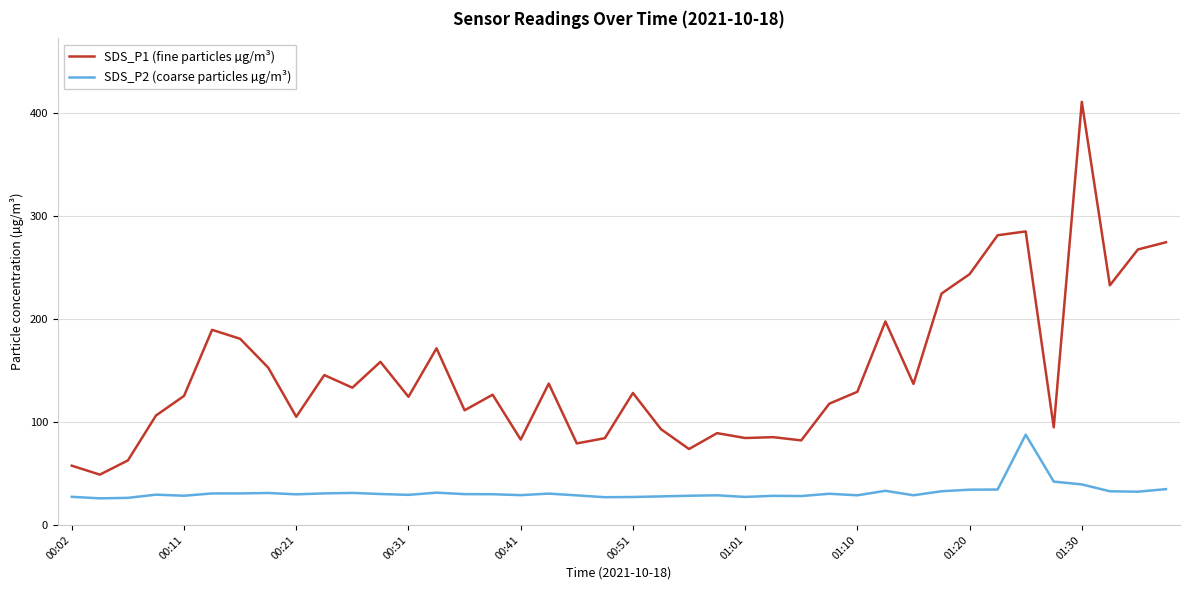

True or false: SDS_P1 (fine particles µg/m³) and SDS_P2 (coarse particles µg/m³) cross at least once.

False